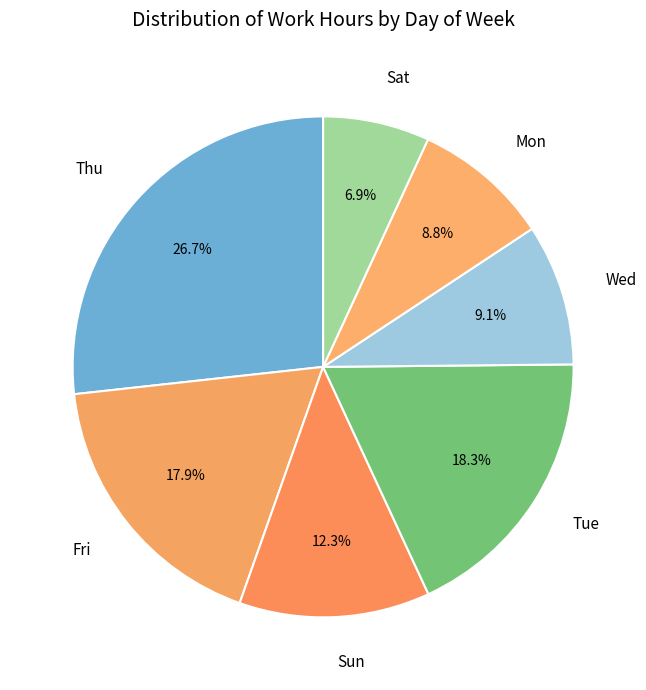

Combined, what portion of the pie is Tue and Thu?

45.0%